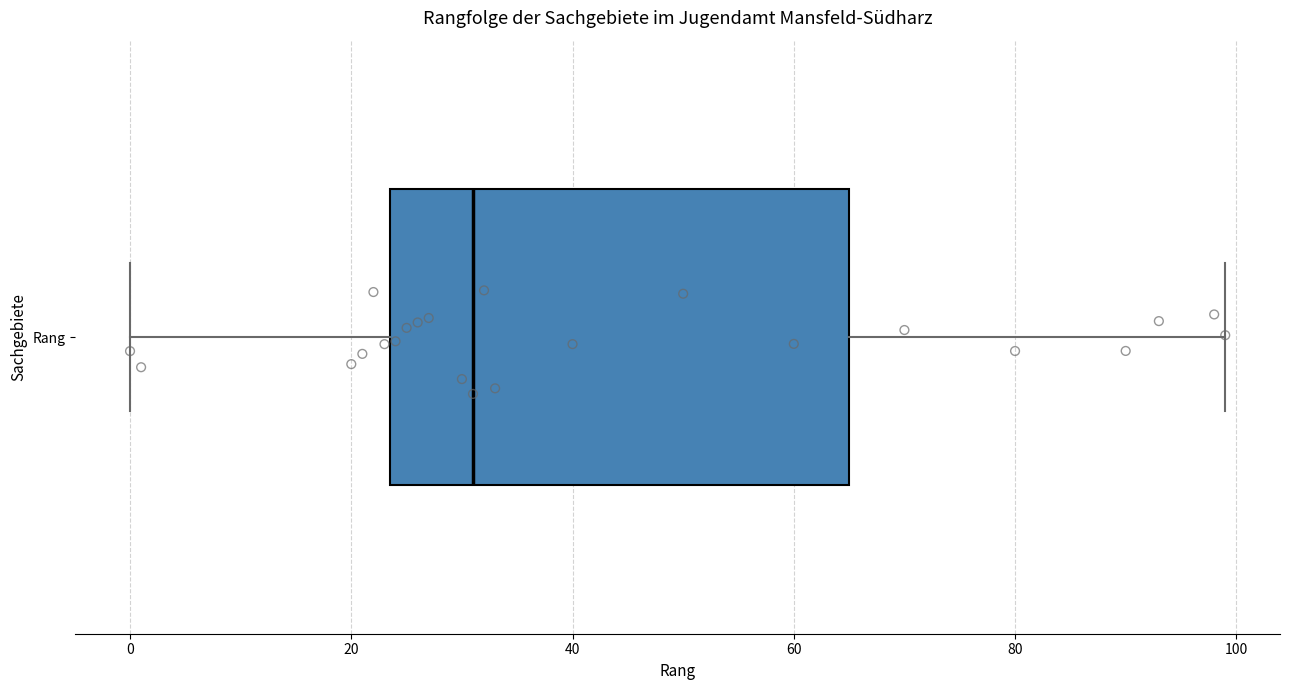

Read this box plot against the x-axis: the position of the median line, the range covered by the box, and the ends of both whiskers. The values are not printed on the chart, so give them approximately, as read against the axis.

median 32, box 24 to 66, whiskers 0 to 100